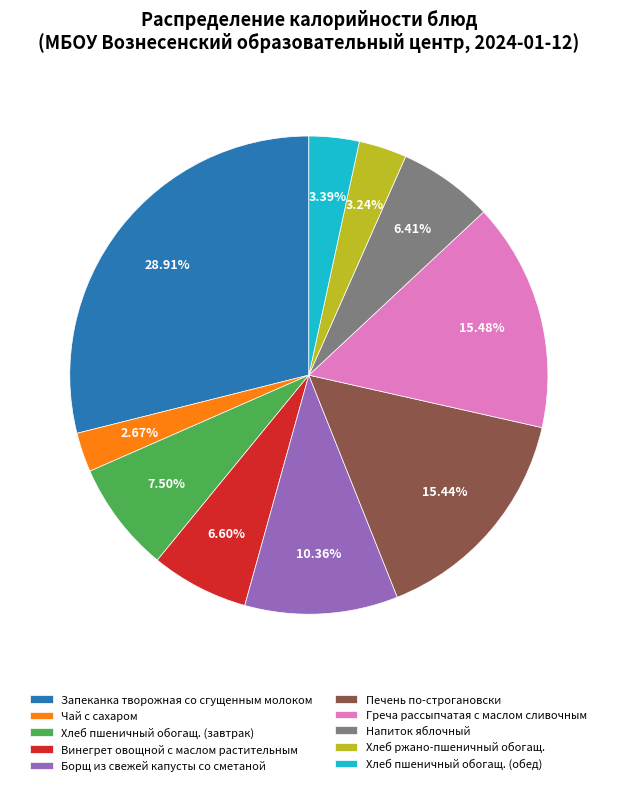

True or false: Хлеб пшеничный обогащ. (обед) accounts for 3% of the total.

True